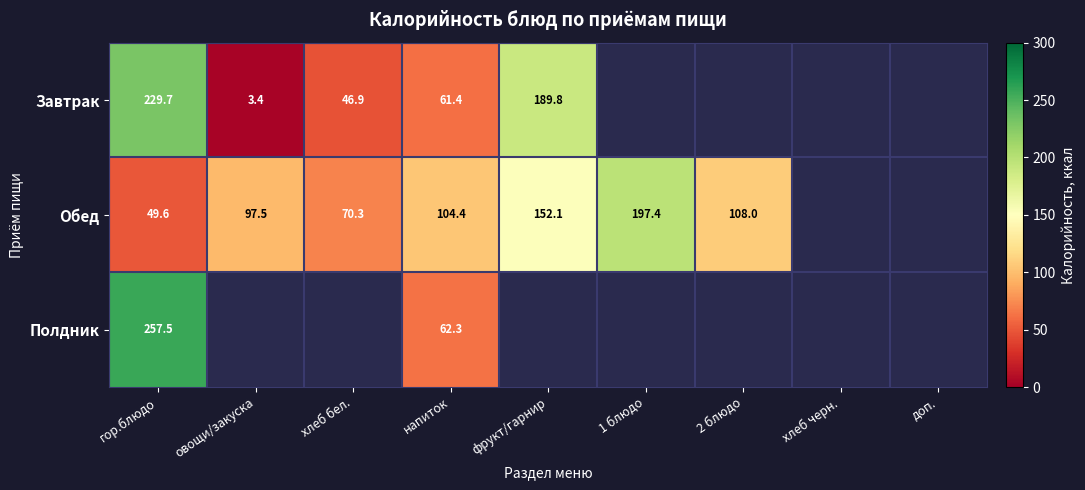

Is it true that Обед equals 140.7 at напиток?

False